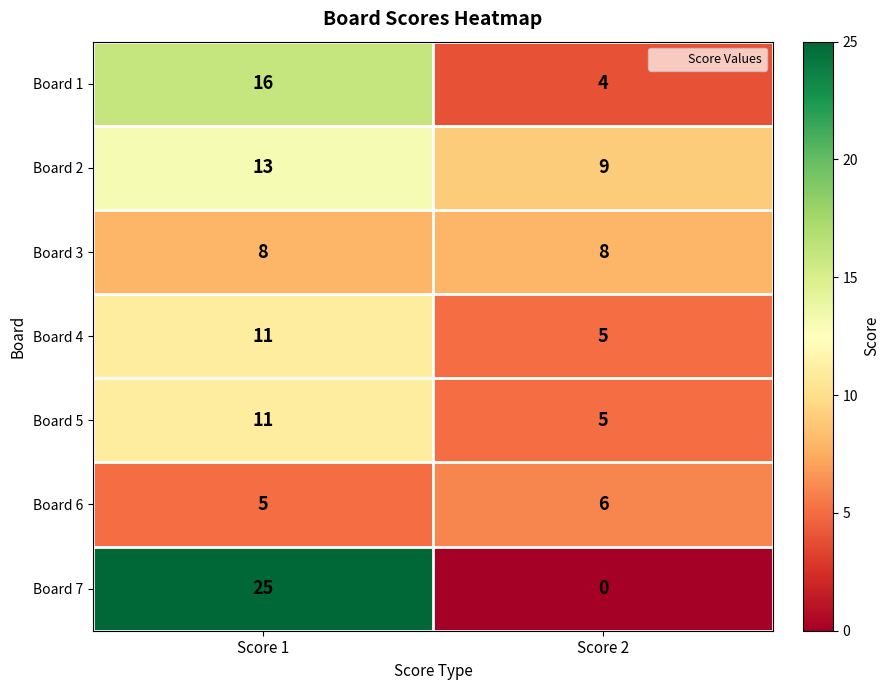

Which series has the largest total across all categories?

Board 7